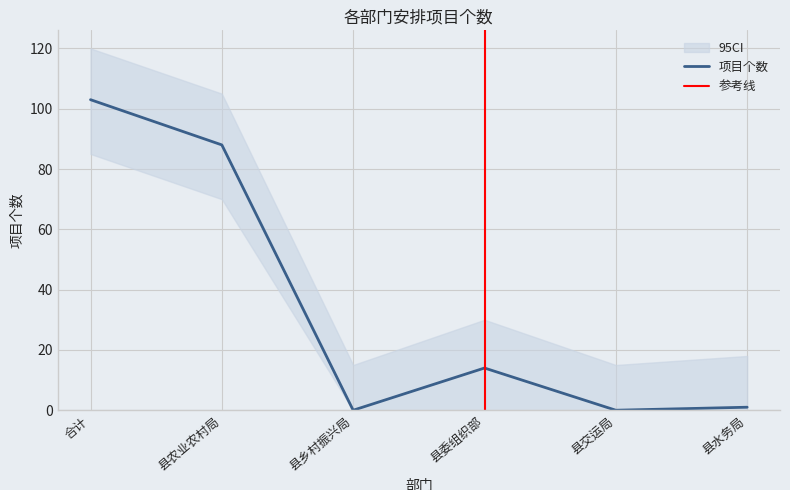

What position from the right is 县农业农村局?

5